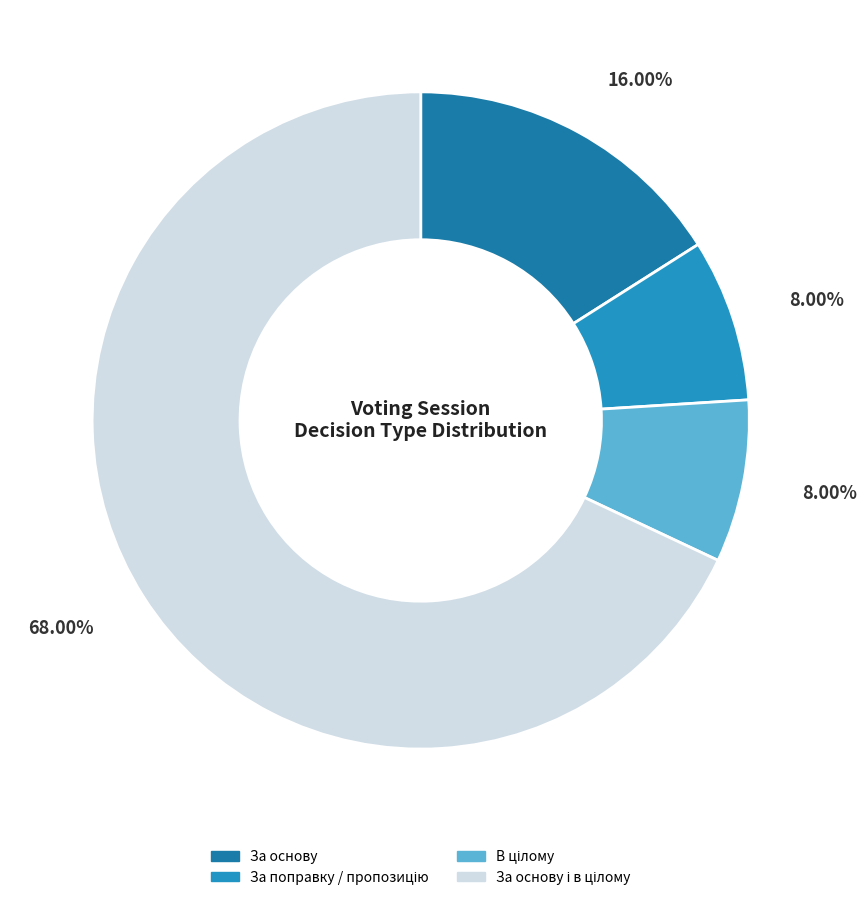

How many segments does this pie chart have?

4